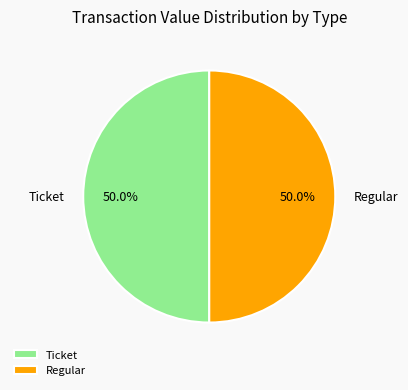

Approximately how many times larger is the value at Ticket compared to Regular?

1.0